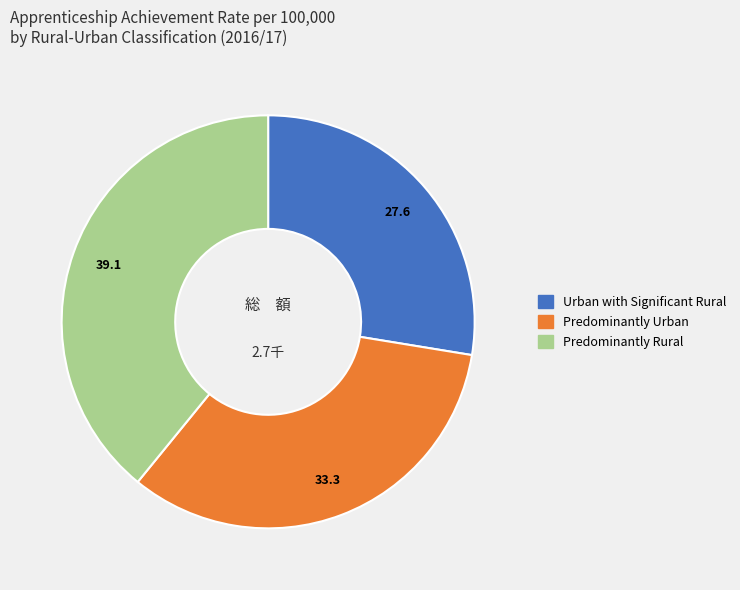

True or false: Urban with Significant Rural accounts for 5% of the total.

False